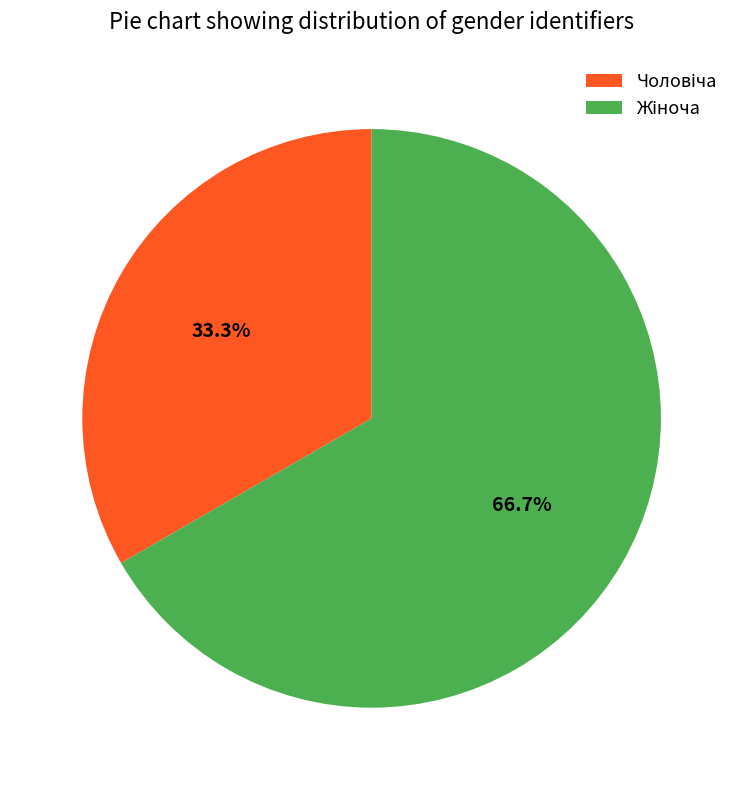

Count the number of slices in the pie.

2